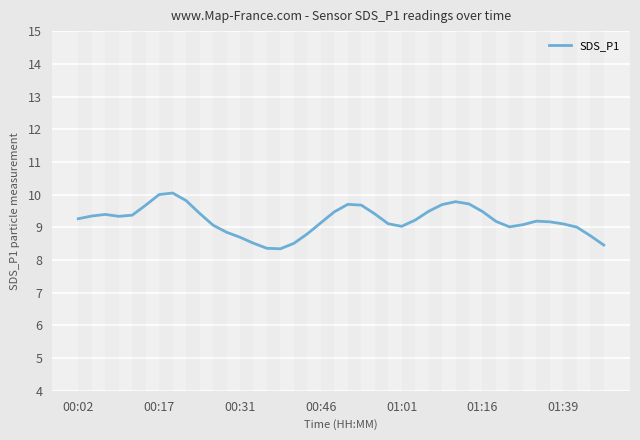

What is the greatest value displayed?

10.0